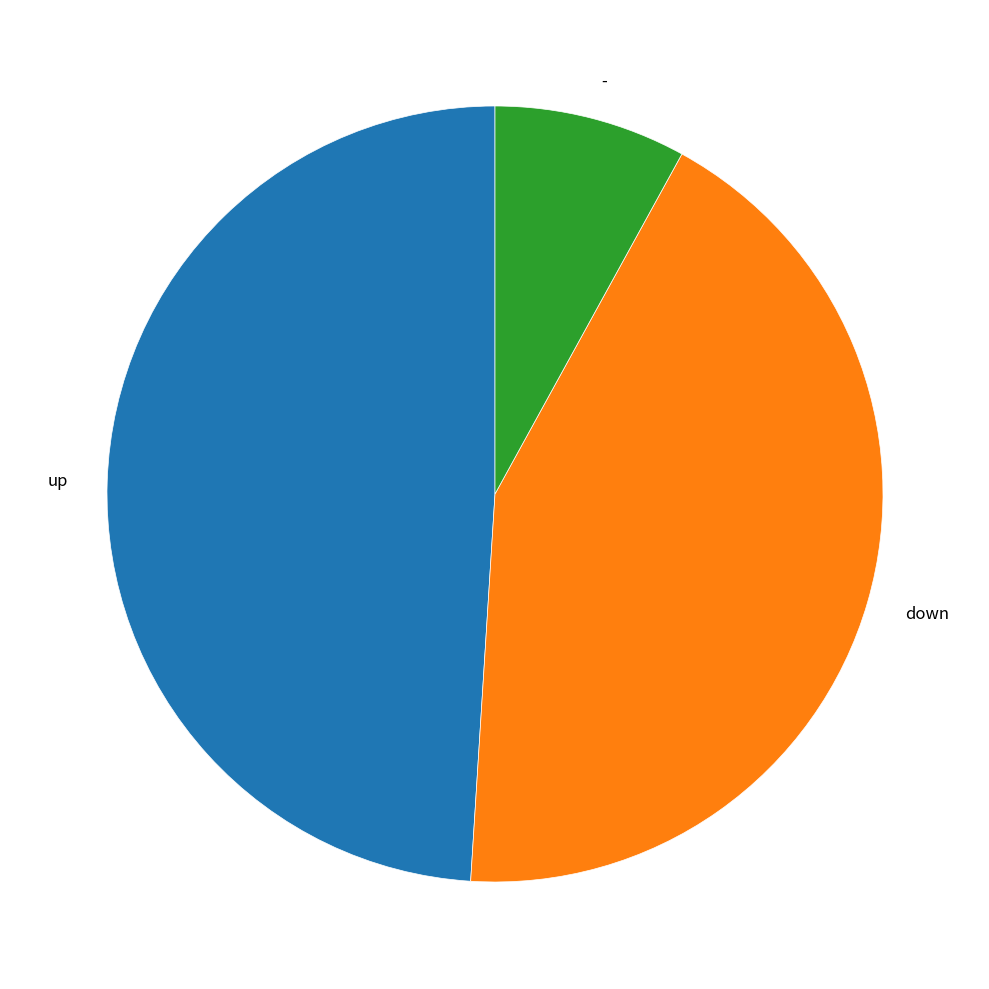

Is down the majority of the pie?

No